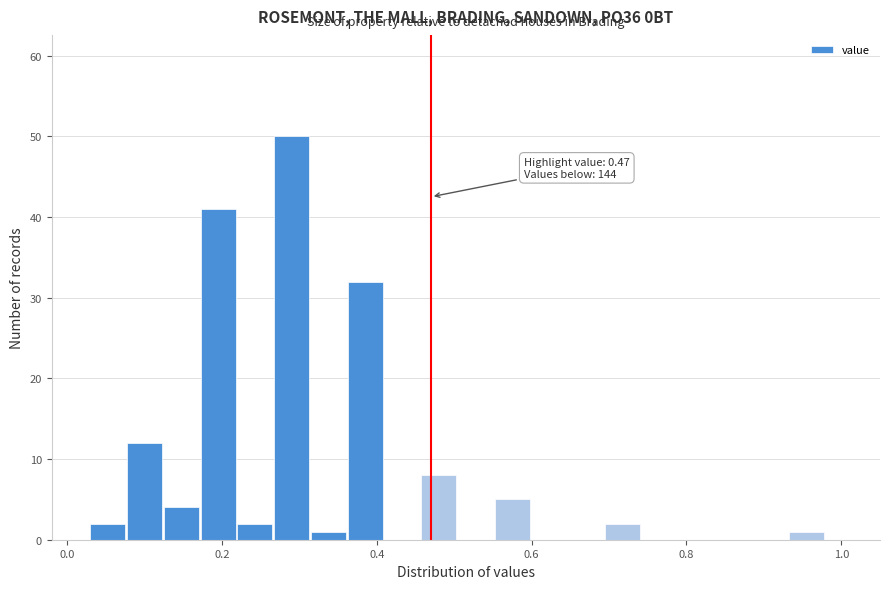

Around what value on the x-axis is the tallest bar? Give the approximate position of its centre, as read against the axis.

0.30